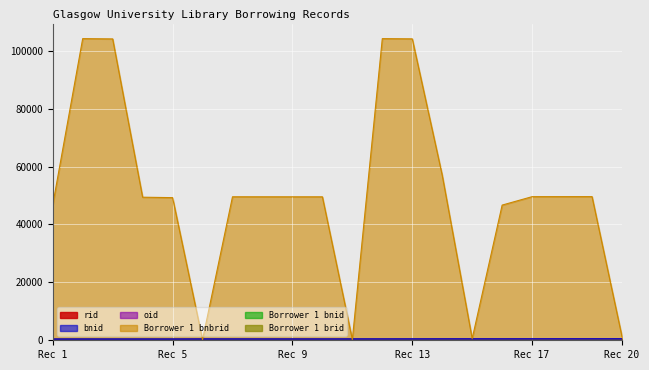

Which series has the widest spread of values?

Borrower 1 bnbrid